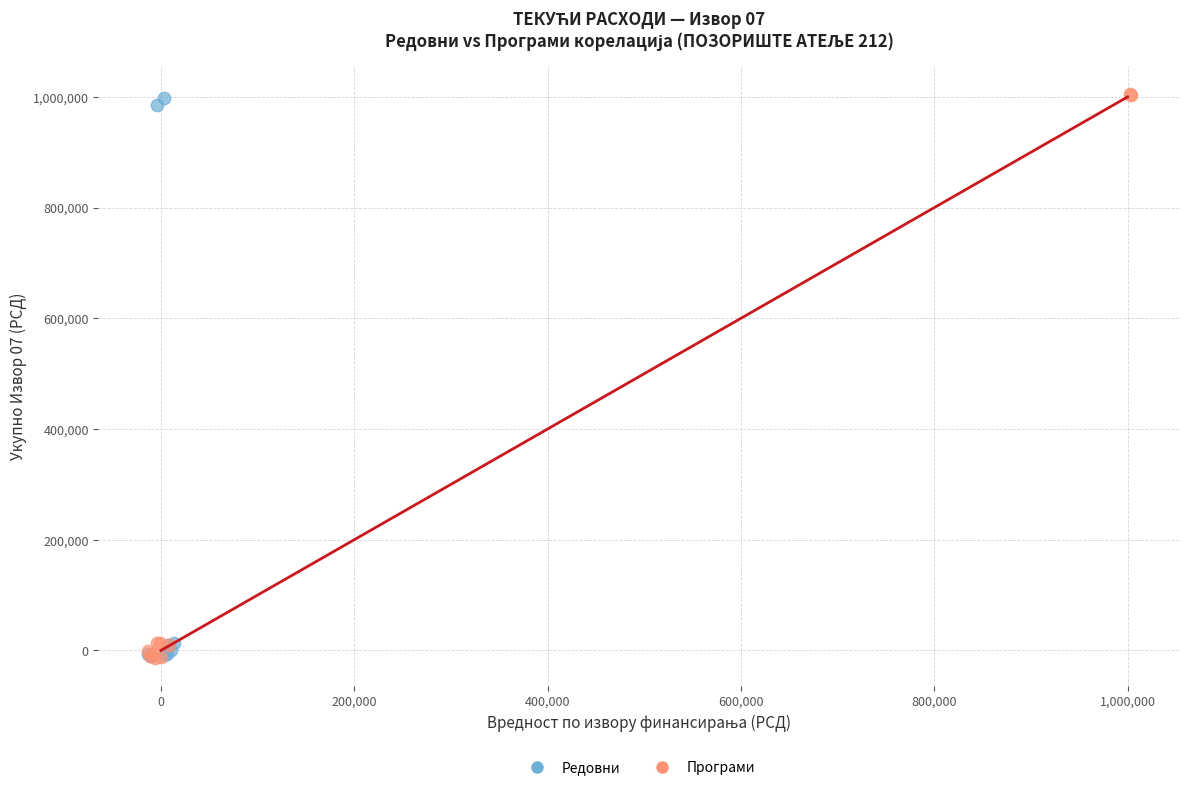

Which series has the widest spread of Y values?

Програми